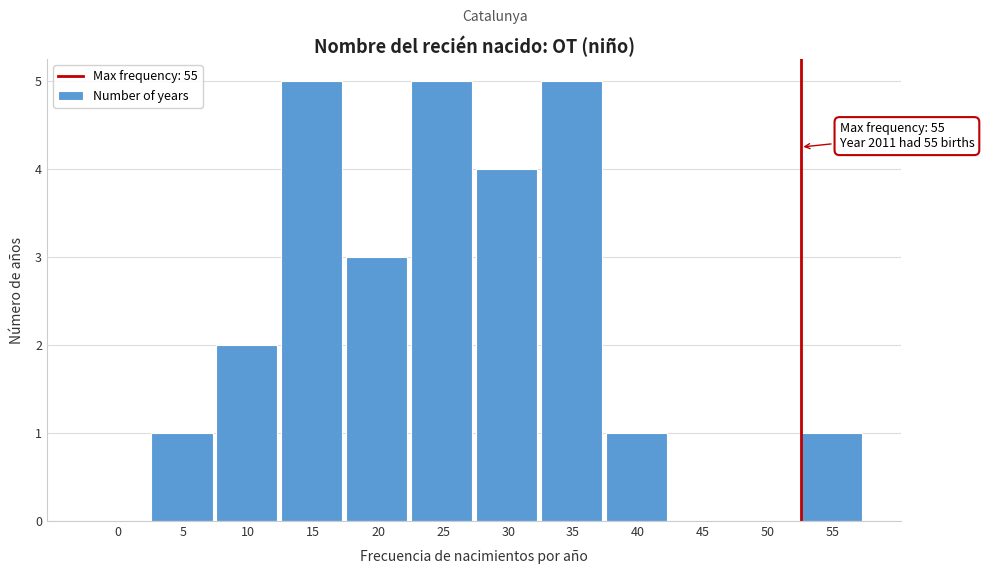

Reading right to left, what are all the values shown in this chart?

55=1	50=0	45=0	40=1	35=5	30=4	25=5	20=3	15=5	10=2	5=1	0=0